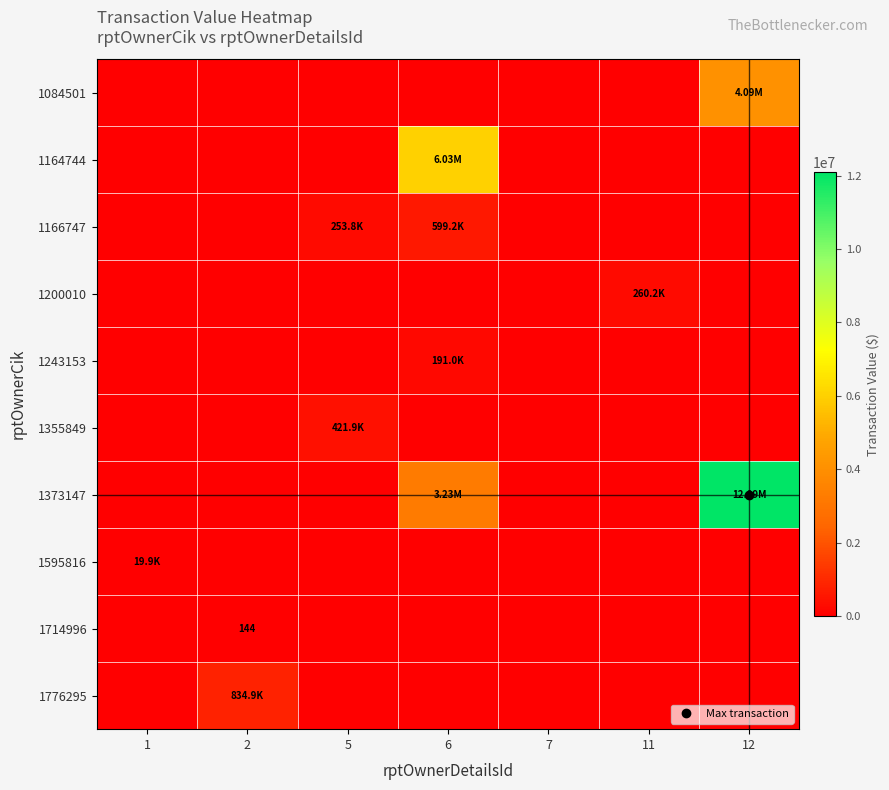

The value of 1164744 at 12 is -2399961. True or false?

False